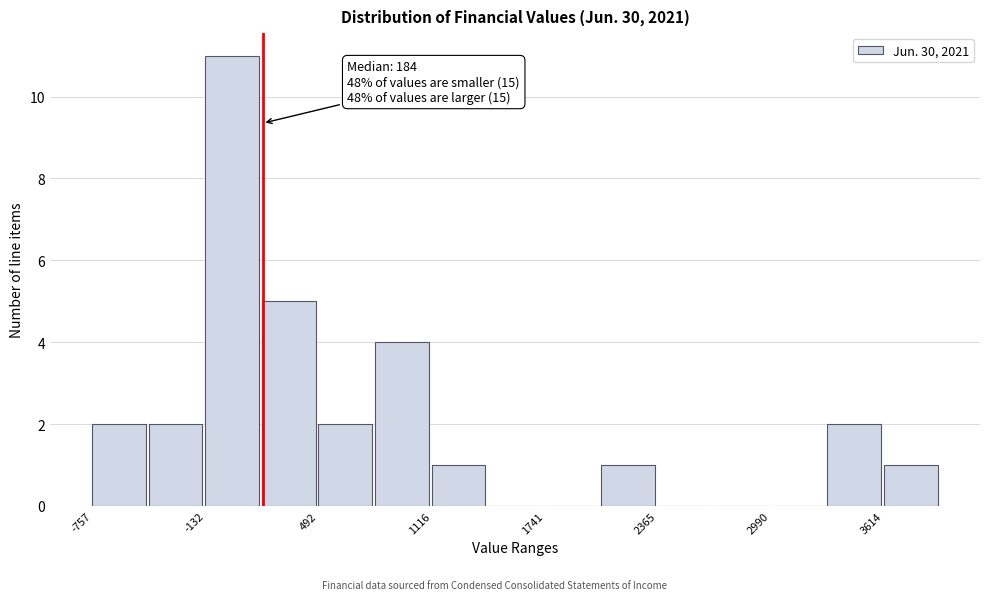

Read against the x-axis, roughly where is the centre of the tallest bar?

0